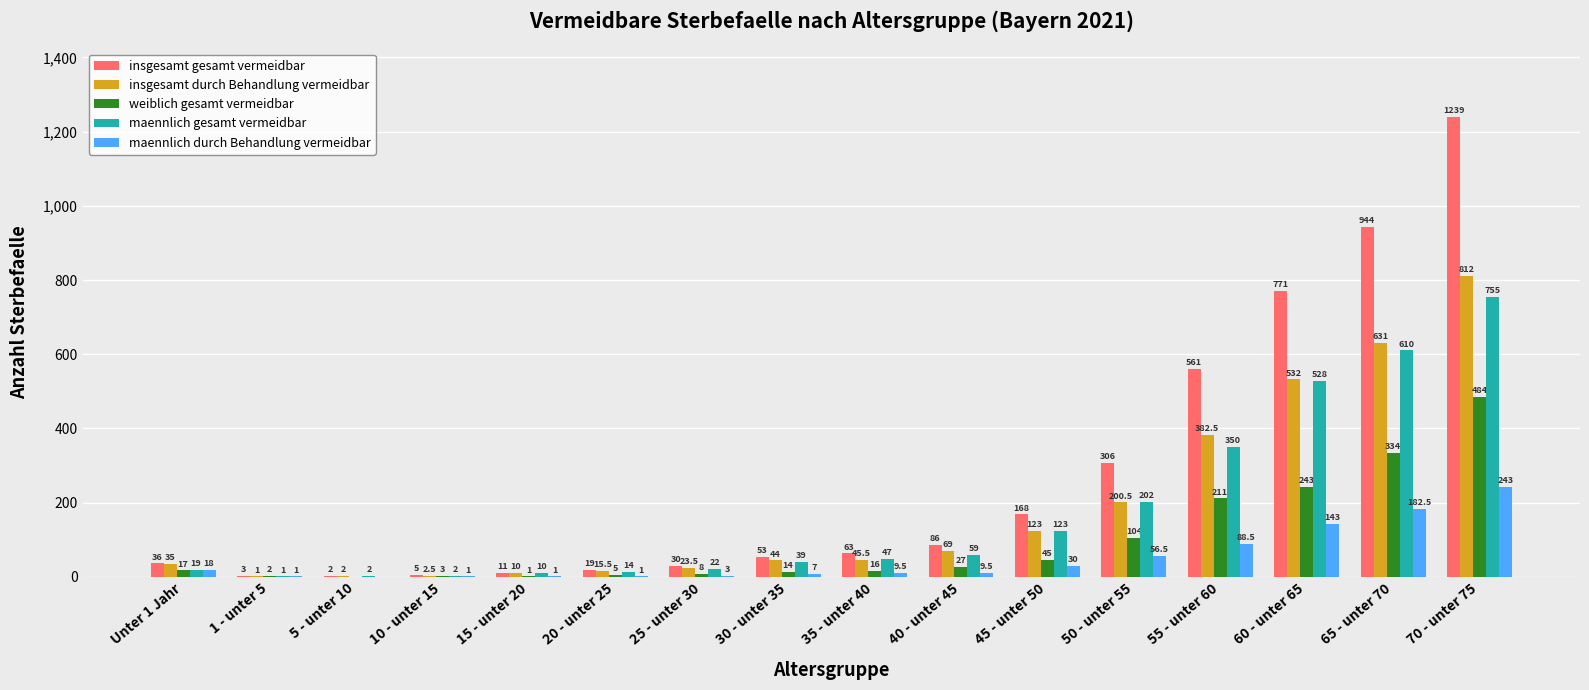

At which label does insgesamt durch Behandlung vermeidbar first exceed 45?

35 - unter 40